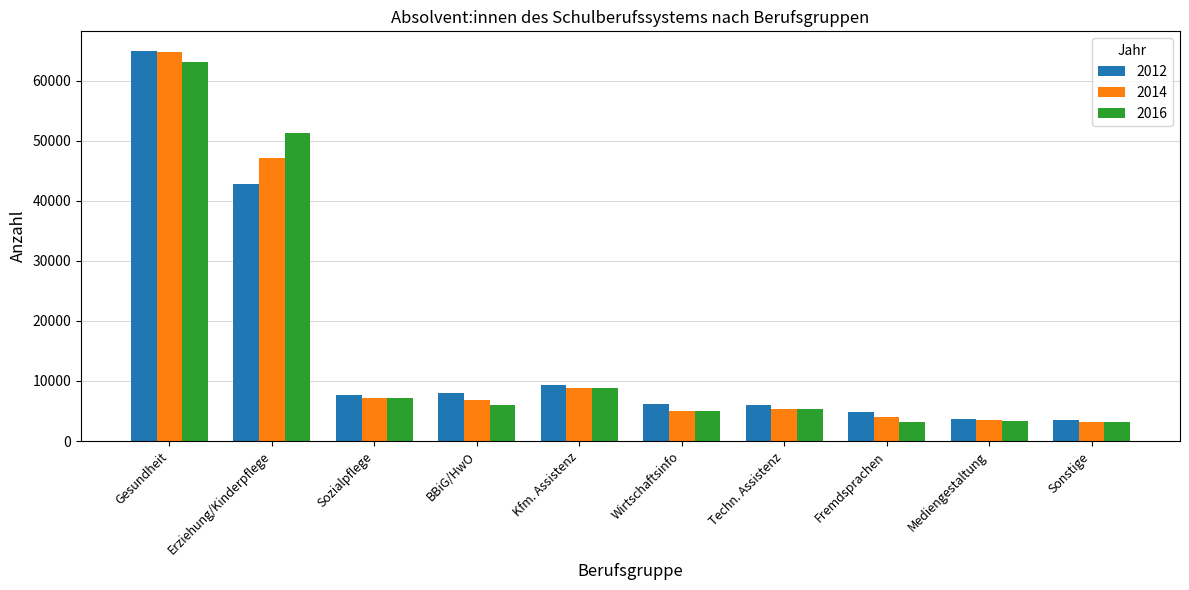

What is the highest value of the 2014 series?

64738